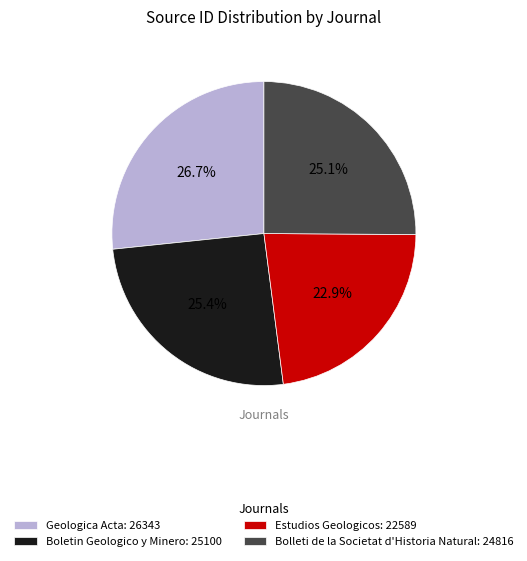

Does Boletin Geologico y Minero represent more than half of the total?

No